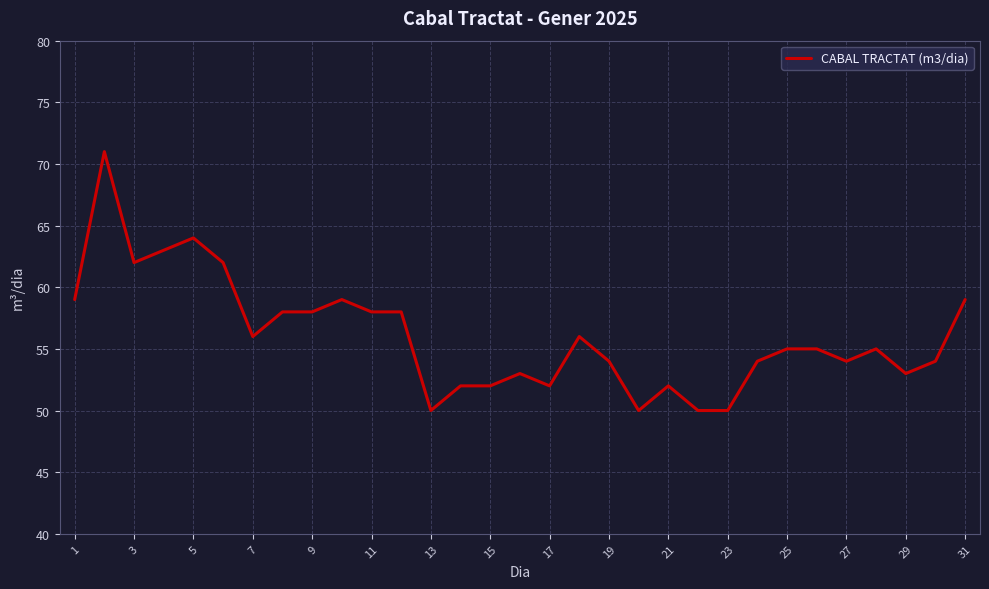

What is the greatest value displayed?

71